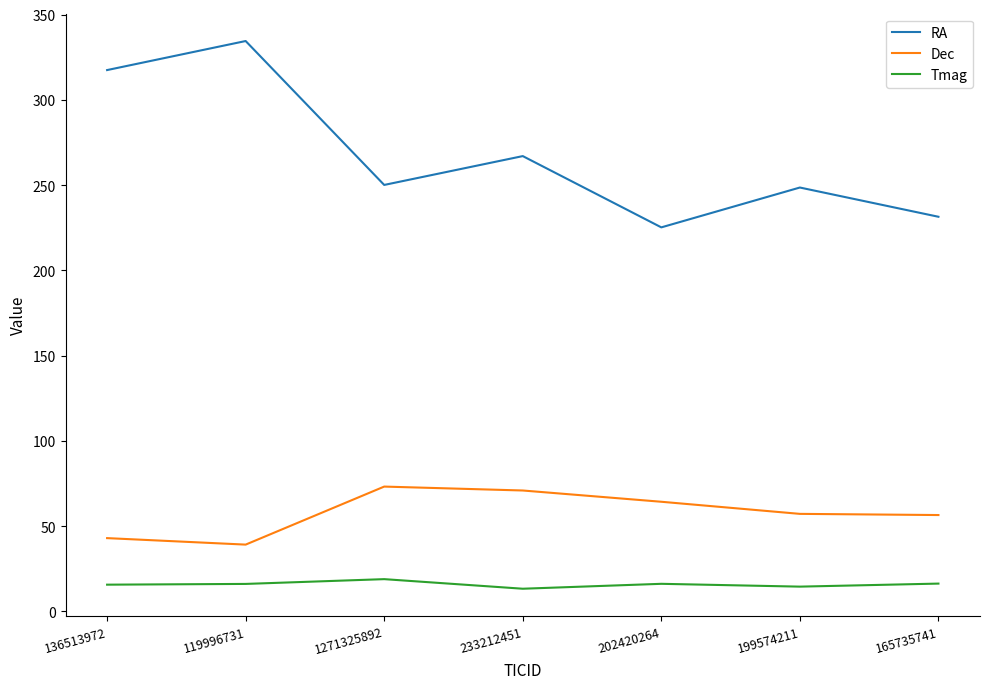

Which series has the largest range (max minus min)?

RA